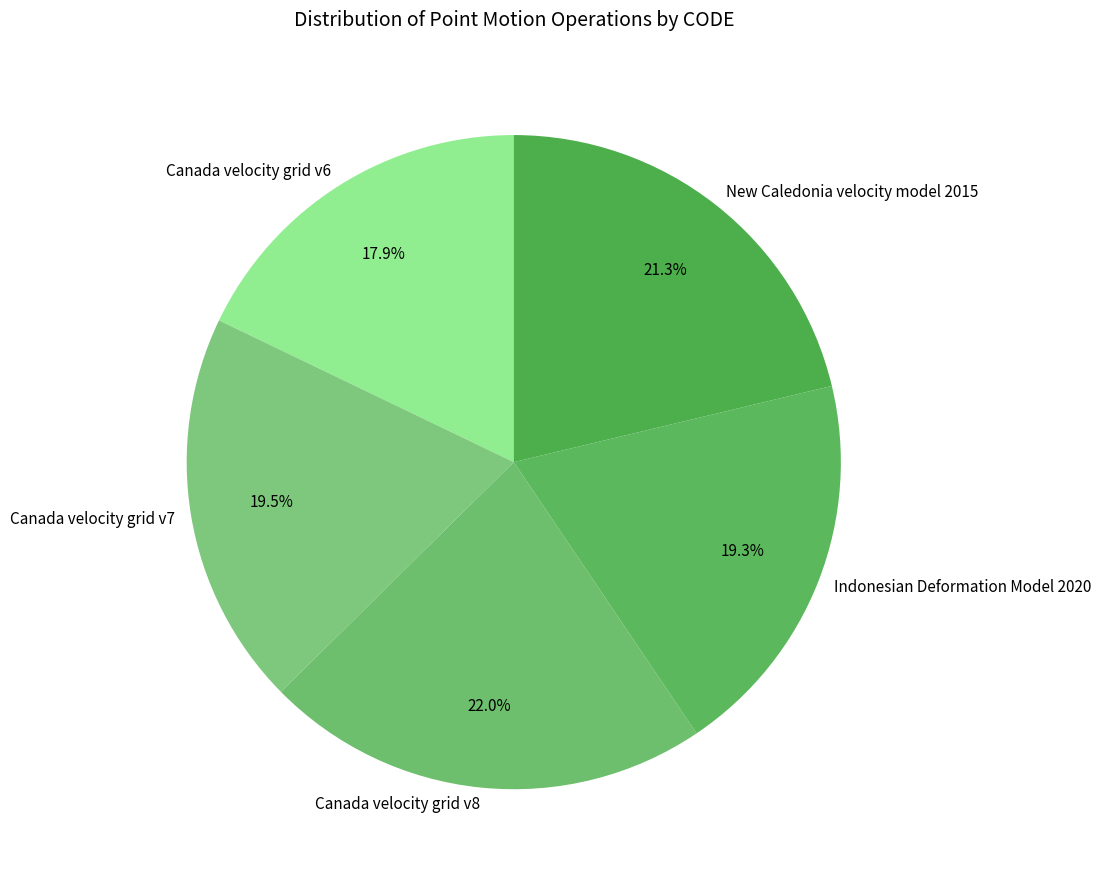

To the nearest percent, what is the average slice percentage?

20%